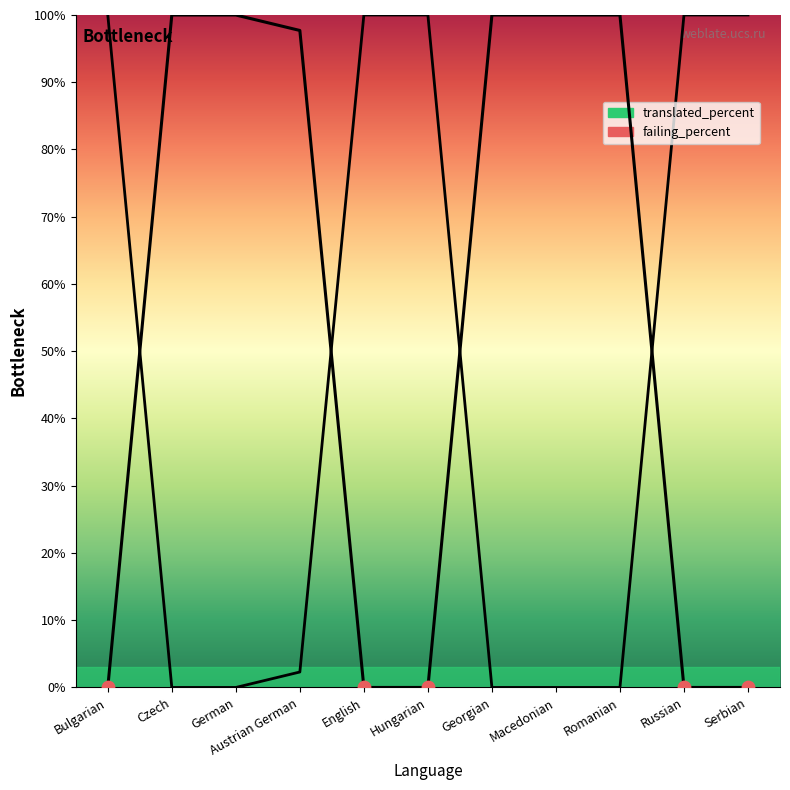

Which series contains the highest Y value?

translated_percent